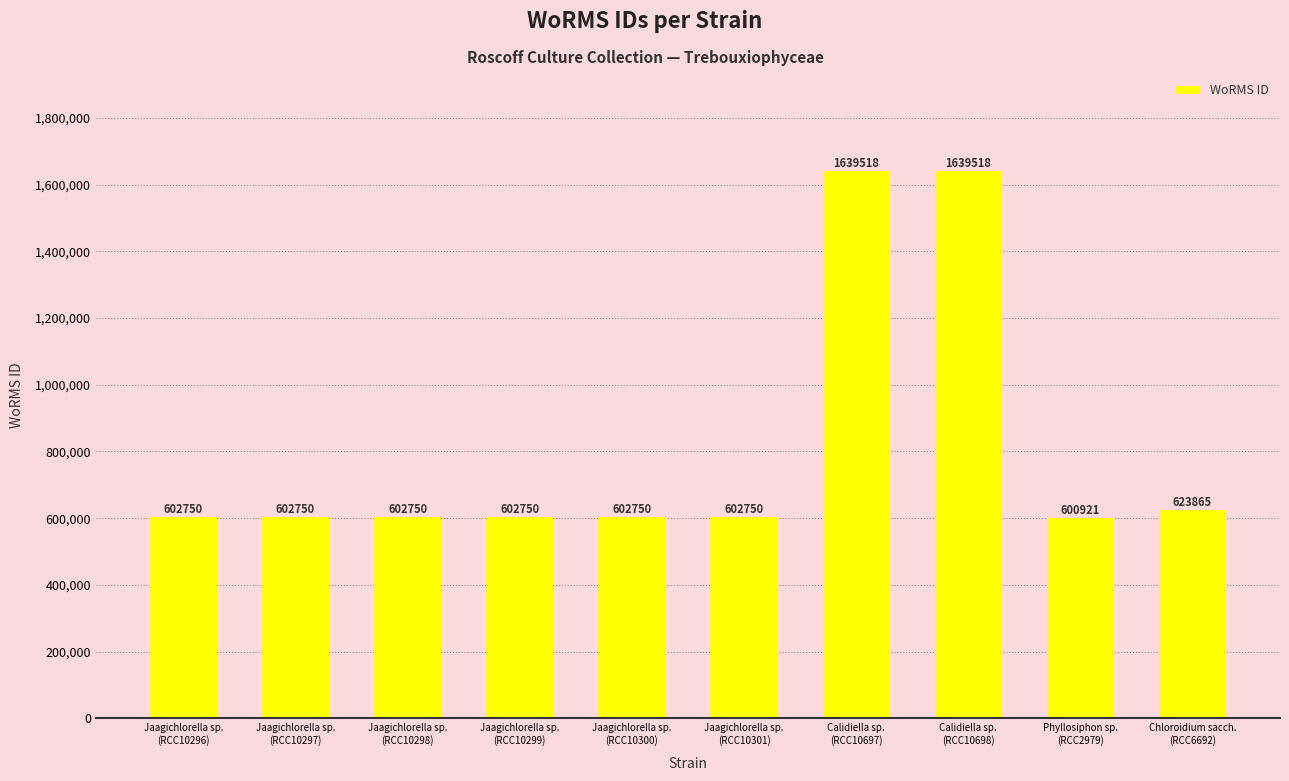

What is the average value?

812032